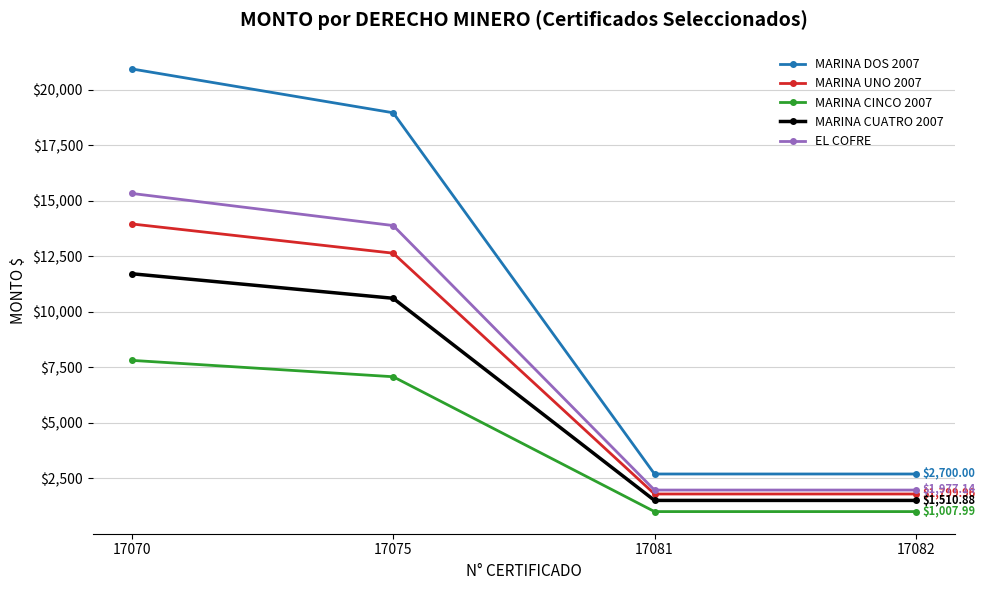

Where is MARINA DOS 2007 nearest to the value 11815?

17075